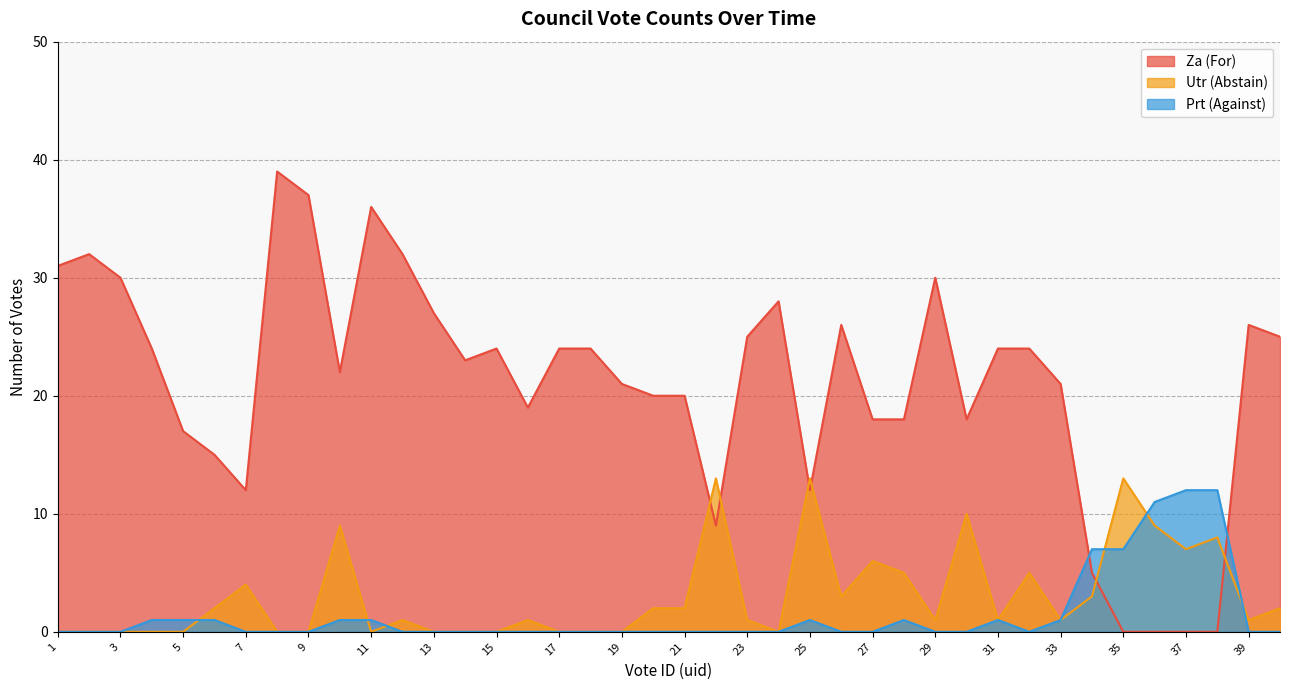

At which category does the chart reach its peak across all series?

8